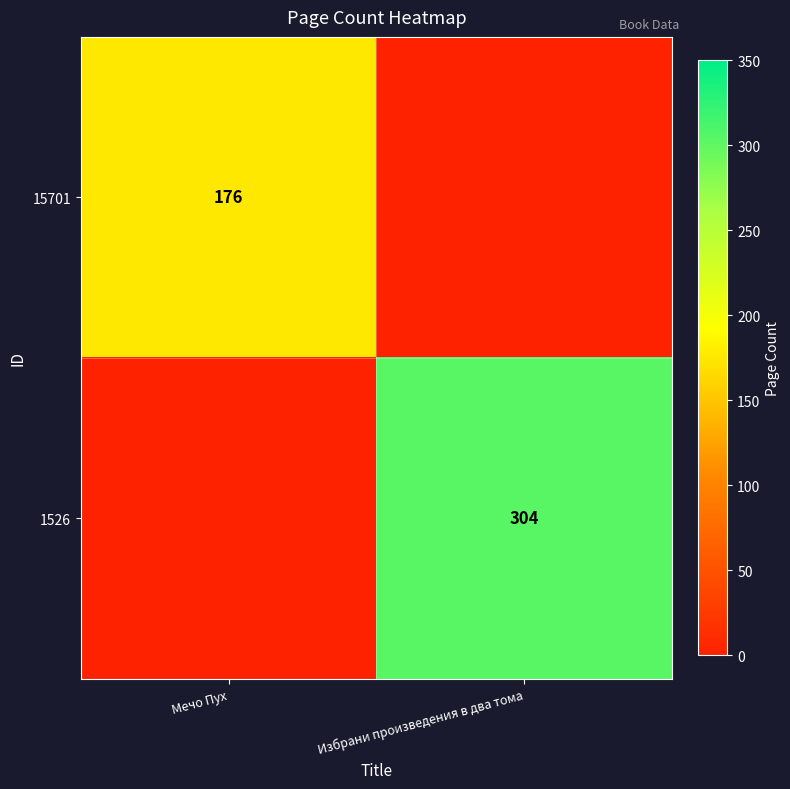

True or false: 1526 has a value of 304 at Избрани произведения в два тома.

True